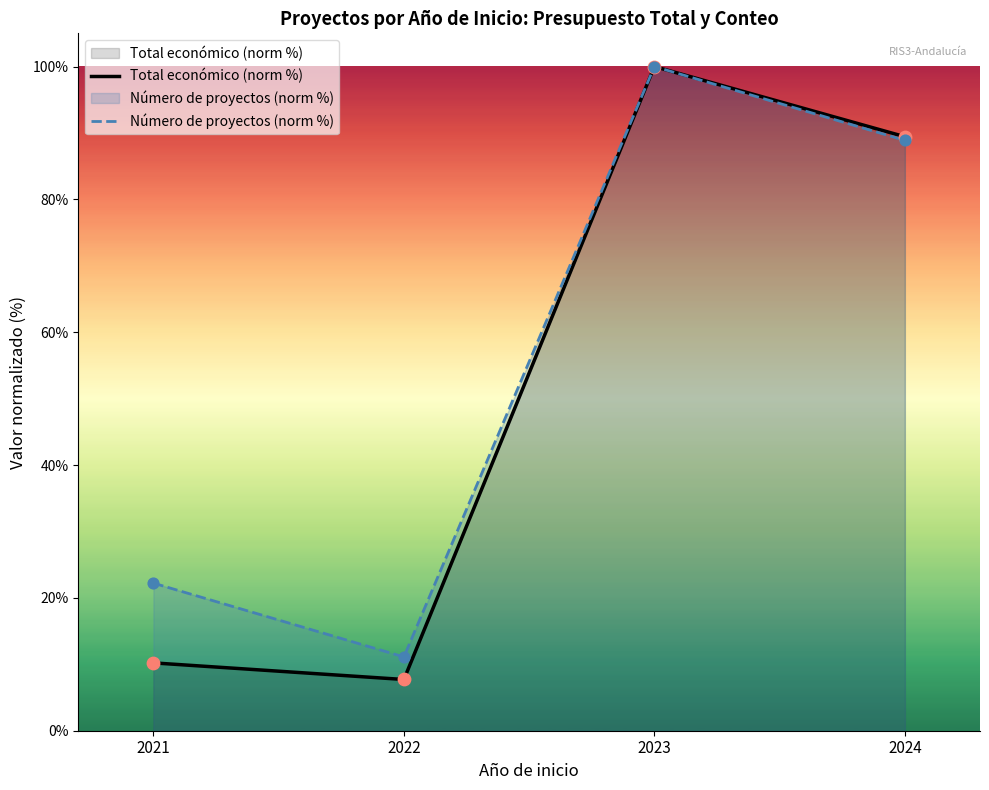

Which series contains the highest Y value?

Total económico (norm %)